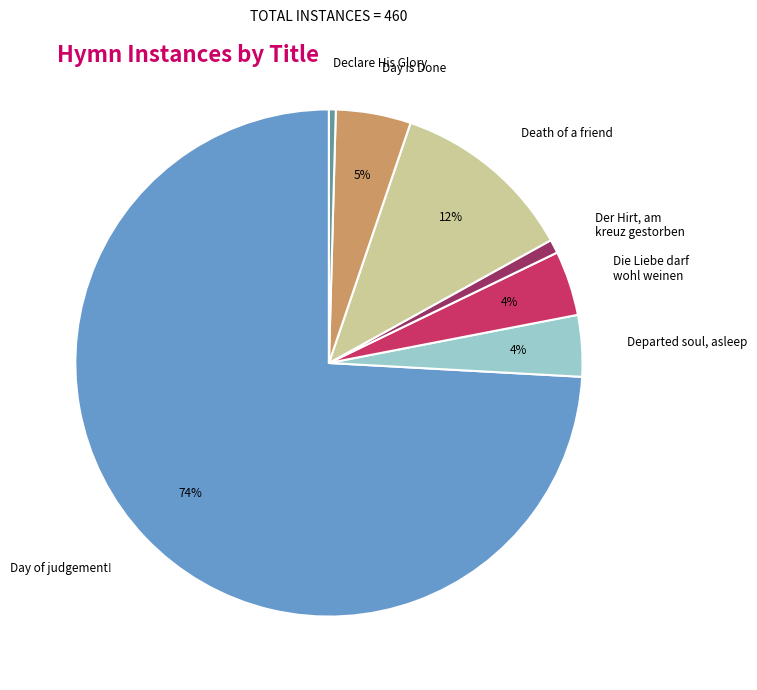

Is the sum of Death of a friend and Day is Done greater than half?

No